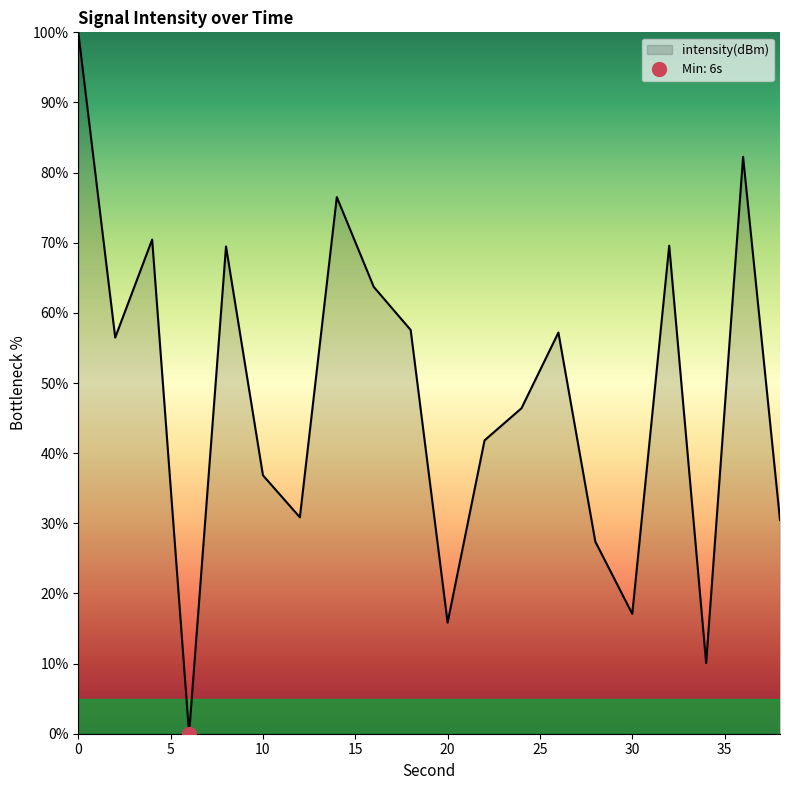

What is the value of the 12th point from the left?

41.8